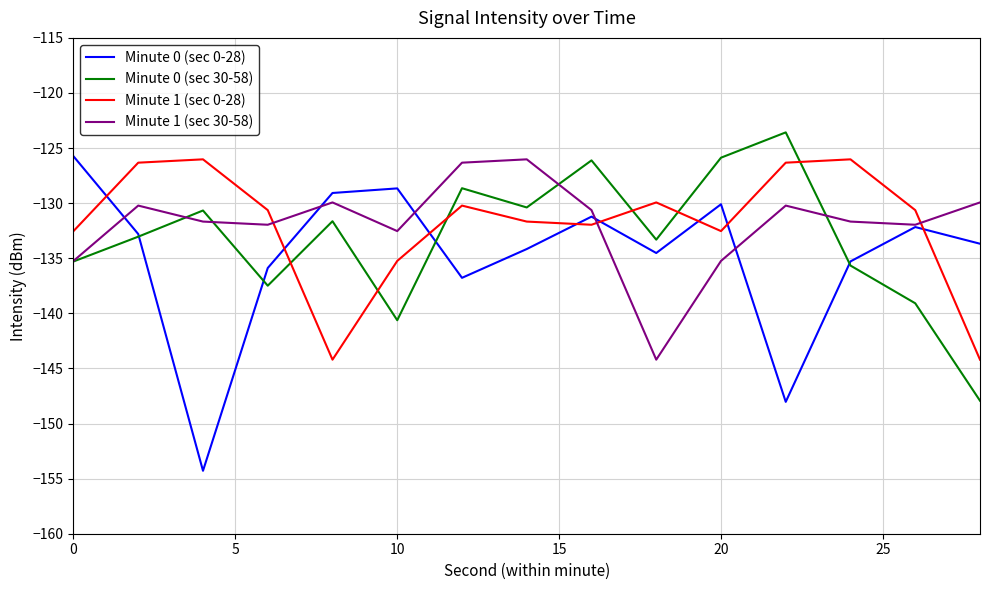

Which series ends up on top after the final intersection of Minute 1 (sec 0-28) and Minute 1 (sec 30-58)?

Minute 1 (sec 30-58)